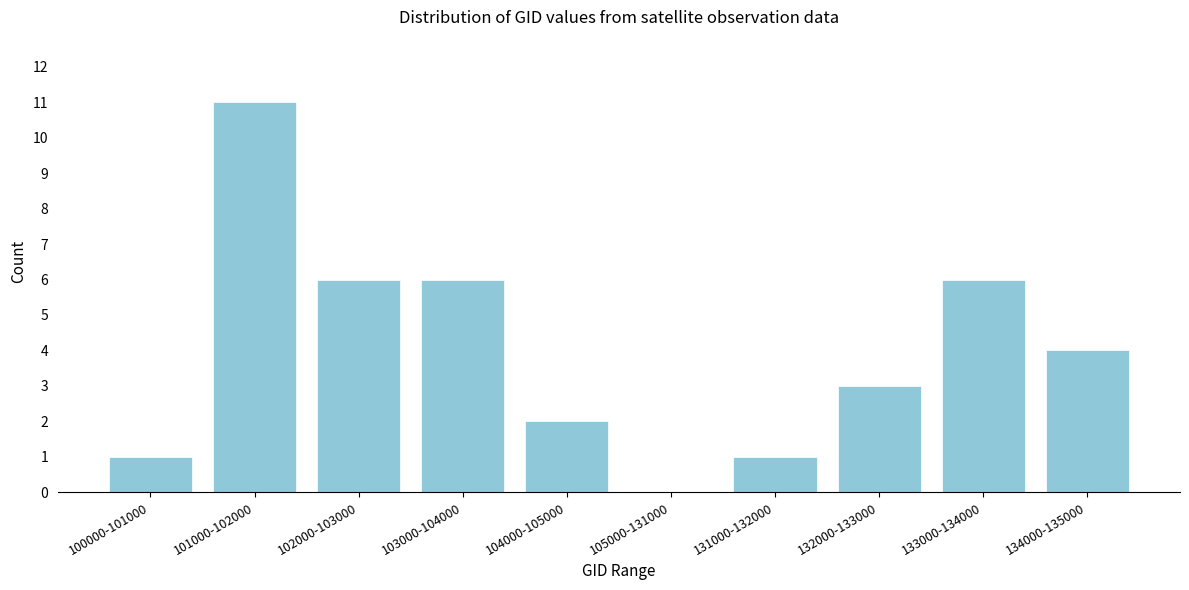

Reading right to left, list all the values displayed in this chart.

134000-135000=4	133000-134000=6	132000-133000=3	131000-132000=1	105000-131000=0	104000-105000=2	103000-104000=6	102000-103000=6	101000-102000=11	100000-101000=1